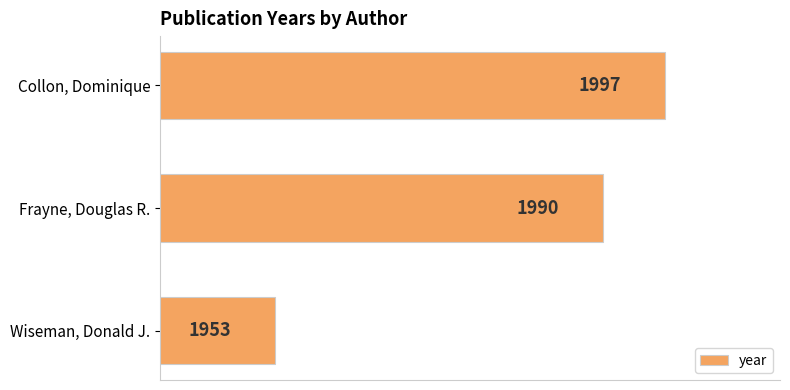

The value at Frayne, Douglas R. is 1990. True or false?

True